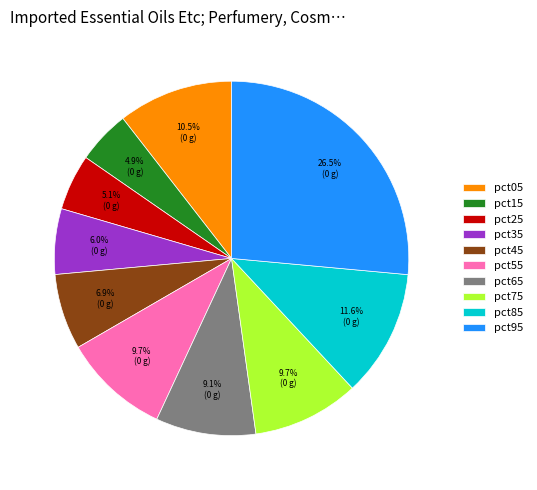

The pct35 slice represents 1% of the pie. True or false?

False